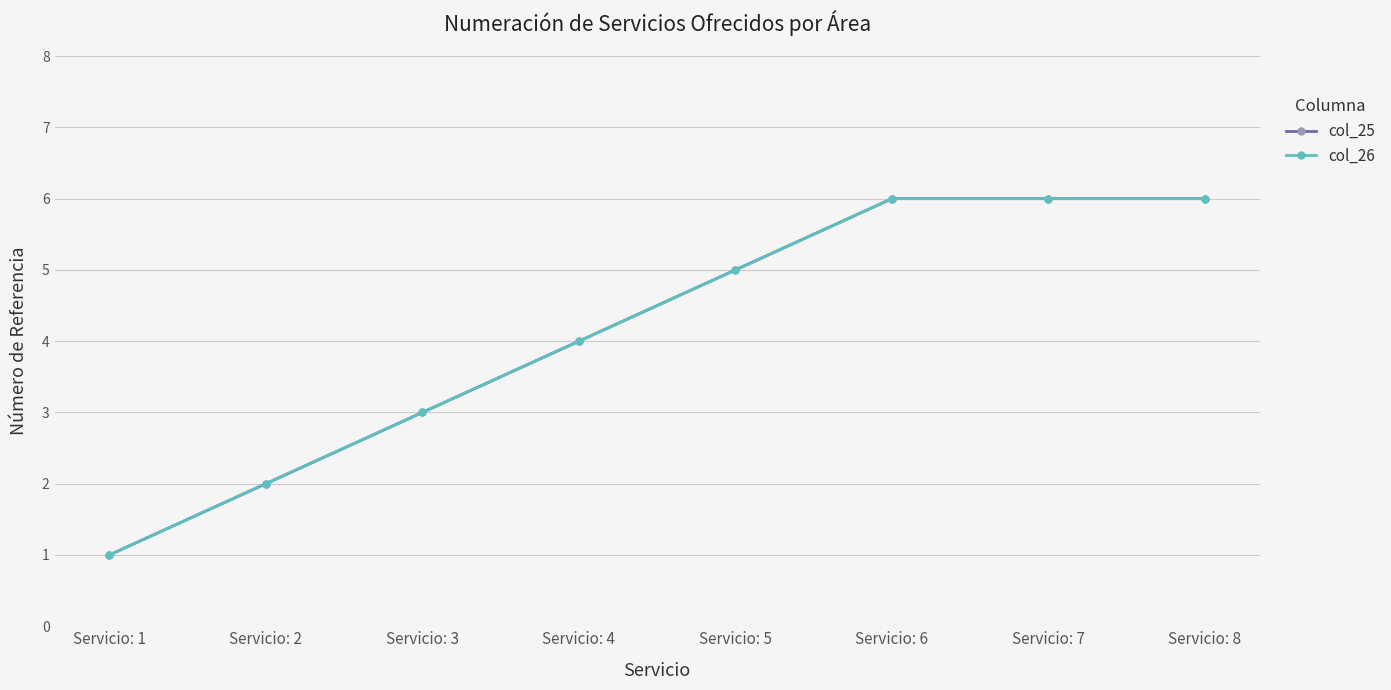

Which category has the lowest value in the col_26 series?

Servicio: 1